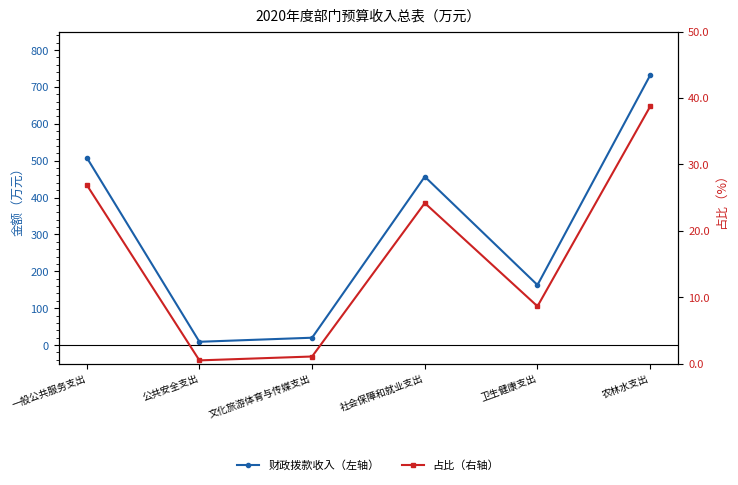

Reading right to left, what are all the values shown in this chart?

财政拨款收入（左轴）: 农林水支出=731.8	卫生健康支出=163.0	社会保障和就业支出=456.8	文化旅游体育与传媒支出=20.1	公共安全支出=9.0	一般公共服务支出=508.7
占比（右轴）: 农林水支出=38.7	卫生健康支出=8.6	社会保障和就业支出=24.2	文化旅游体育与传媒支出=1.1	公共安全支出=0.5	一般公共服务支出=26.9